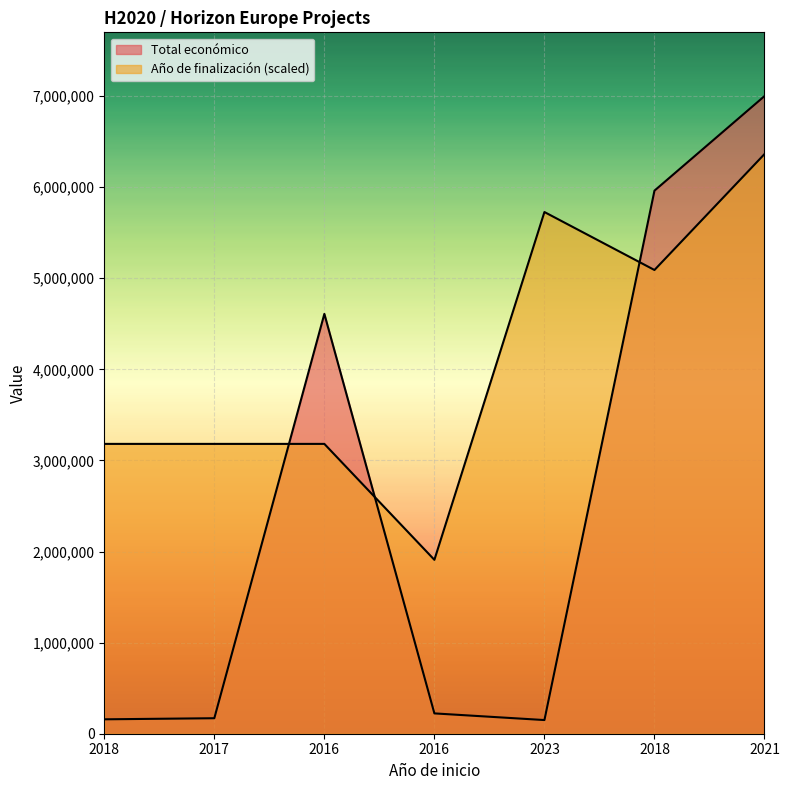

Between which two adjacent categories do Año de finalización and Total económico first intersect?

2017 and 2016